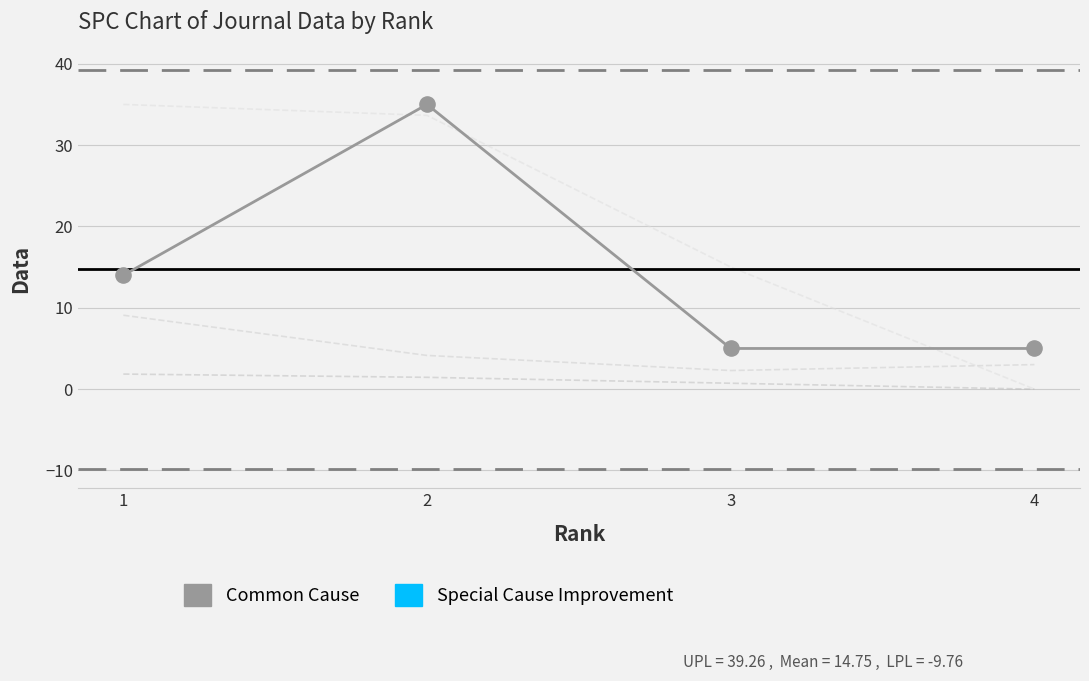

What is the total value across all series at 1?

59.9